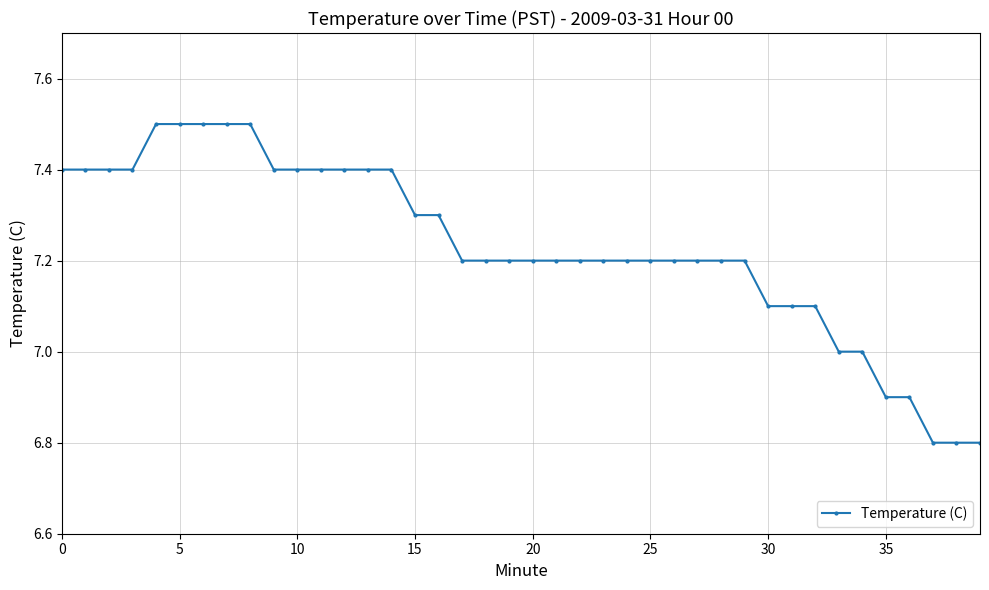

What is the maximum value shown in the chart?

7.5